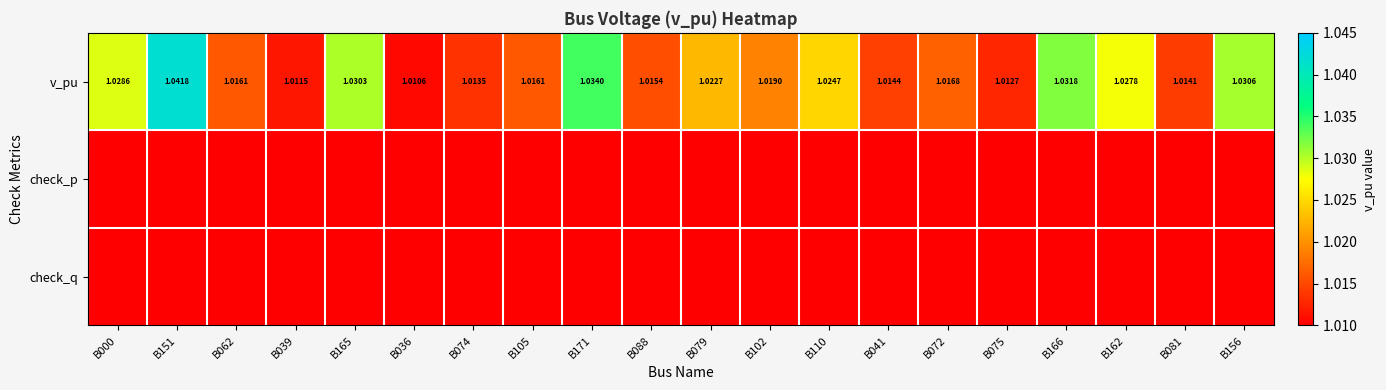

List the series in order of their peak value, lowest first.

check_p, check_q, v_pu